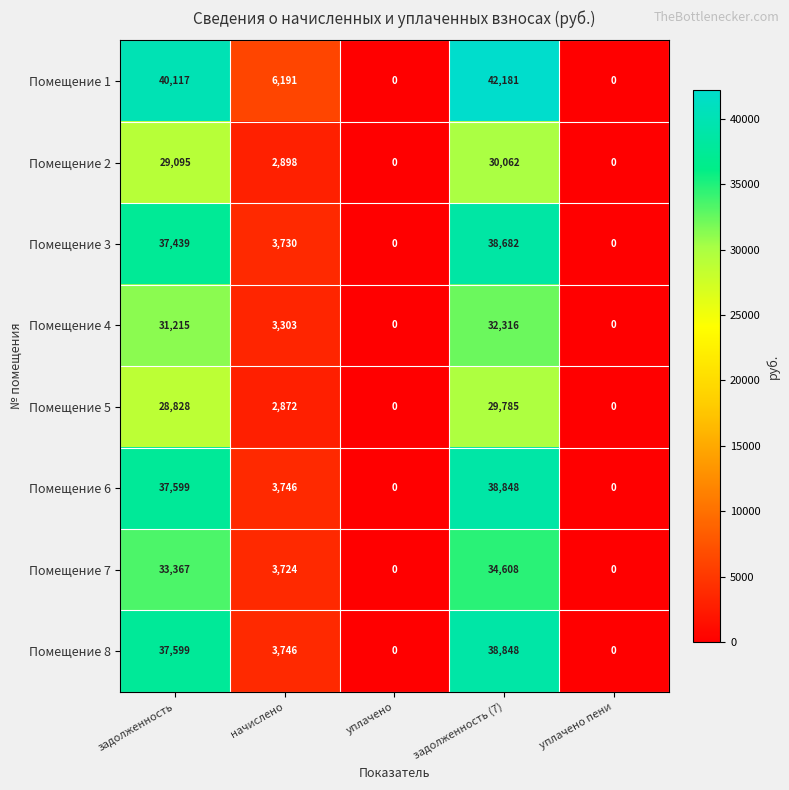

How many series are shown in this chart?

8